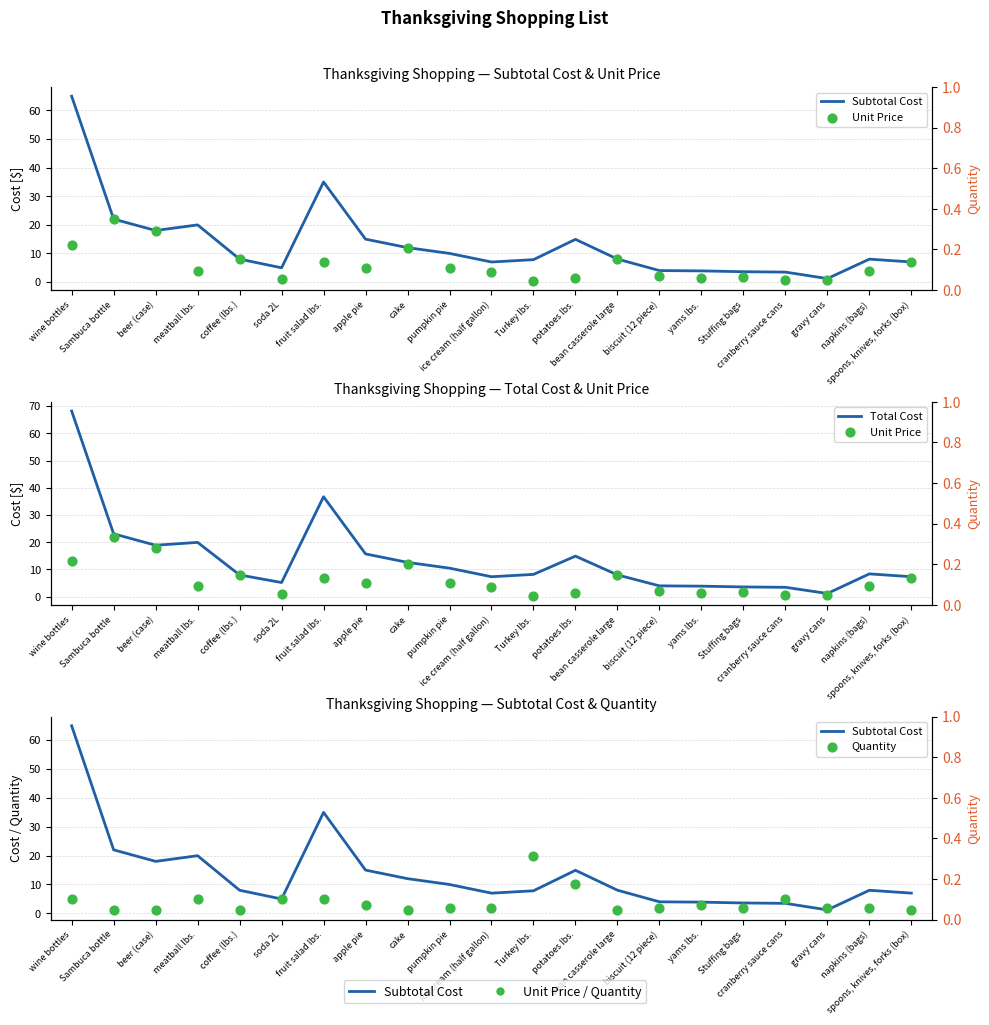

What are all the series names shown in the legend?

Subtotal Cost, Unit Price, Total Cost, Quantity